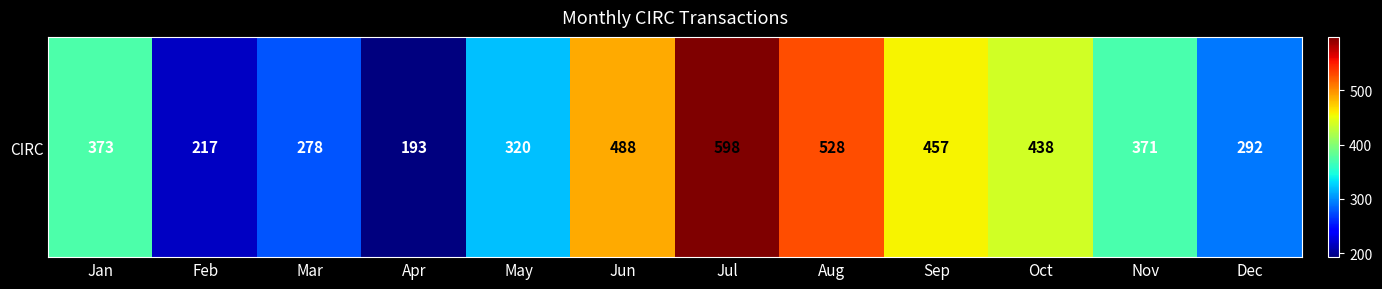

What is the difference between the values at Oct and Sep?

19